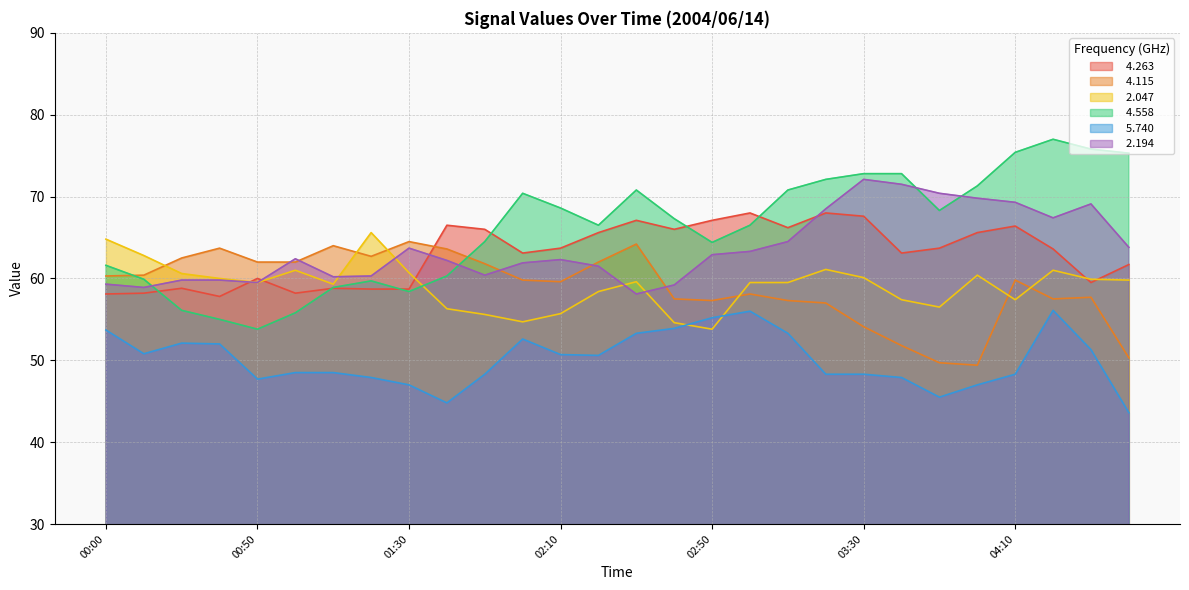

The   2.047 series shows 84.4 at 01:00. True or false?

False